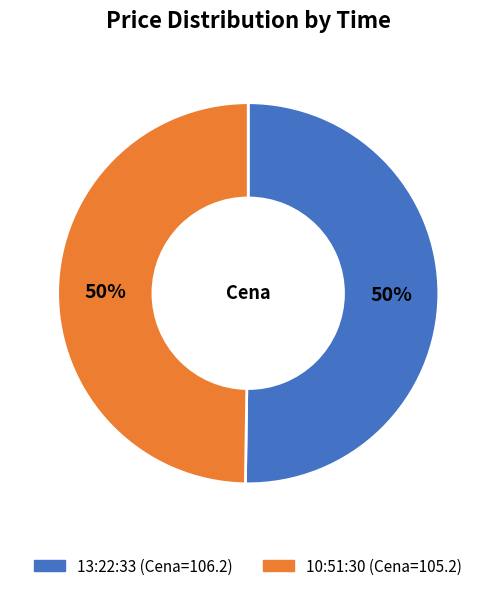

What is the ratio of the value at 13:22:33 to the value at 10:51:30?

1.0